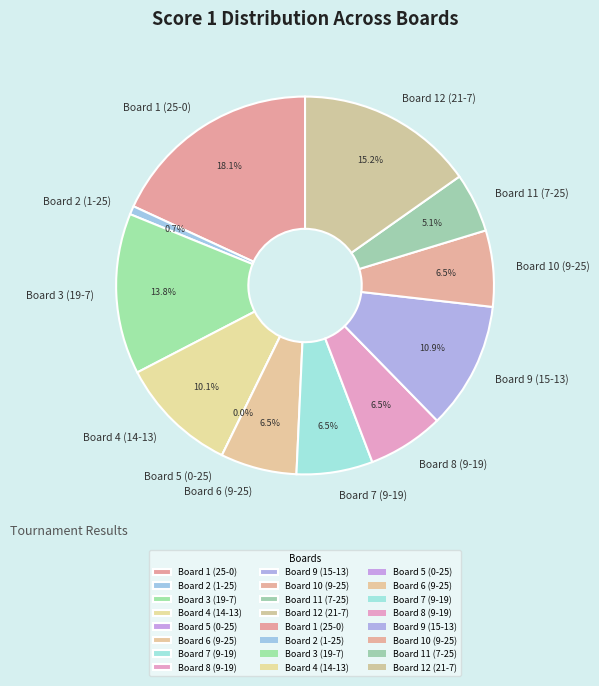

Which slice is the smallest?

Board 5 (0-25)